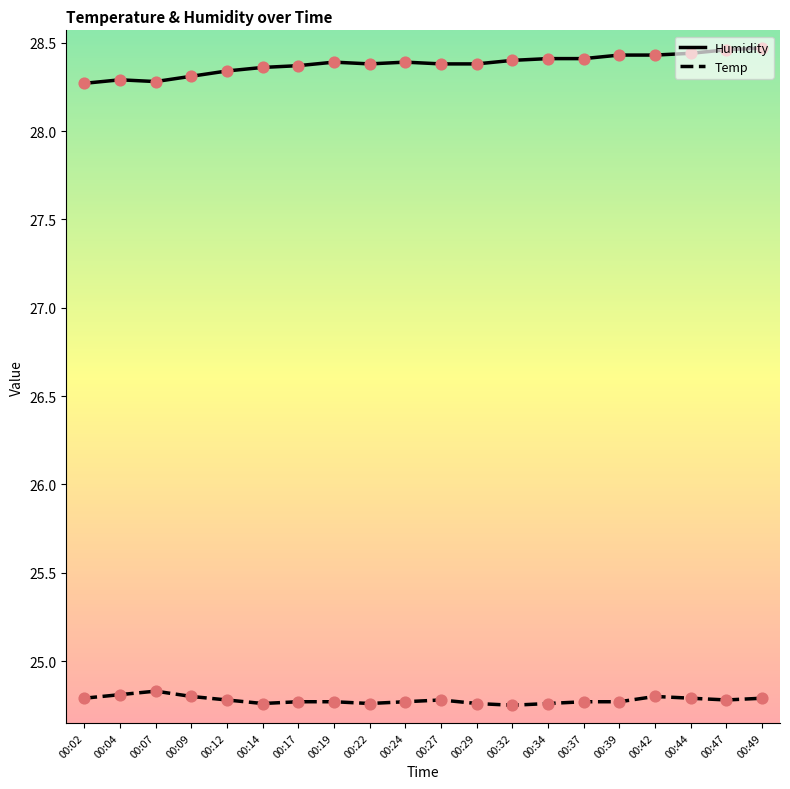

Which series has the largest total across all categories?

Humidity